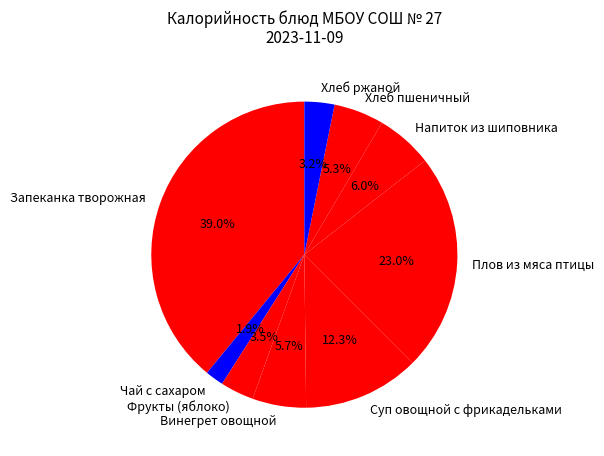

To the nearest percent, what is the combined percentage of Суп овощной с фрикадельками and Плов из мяса птицы?

35%